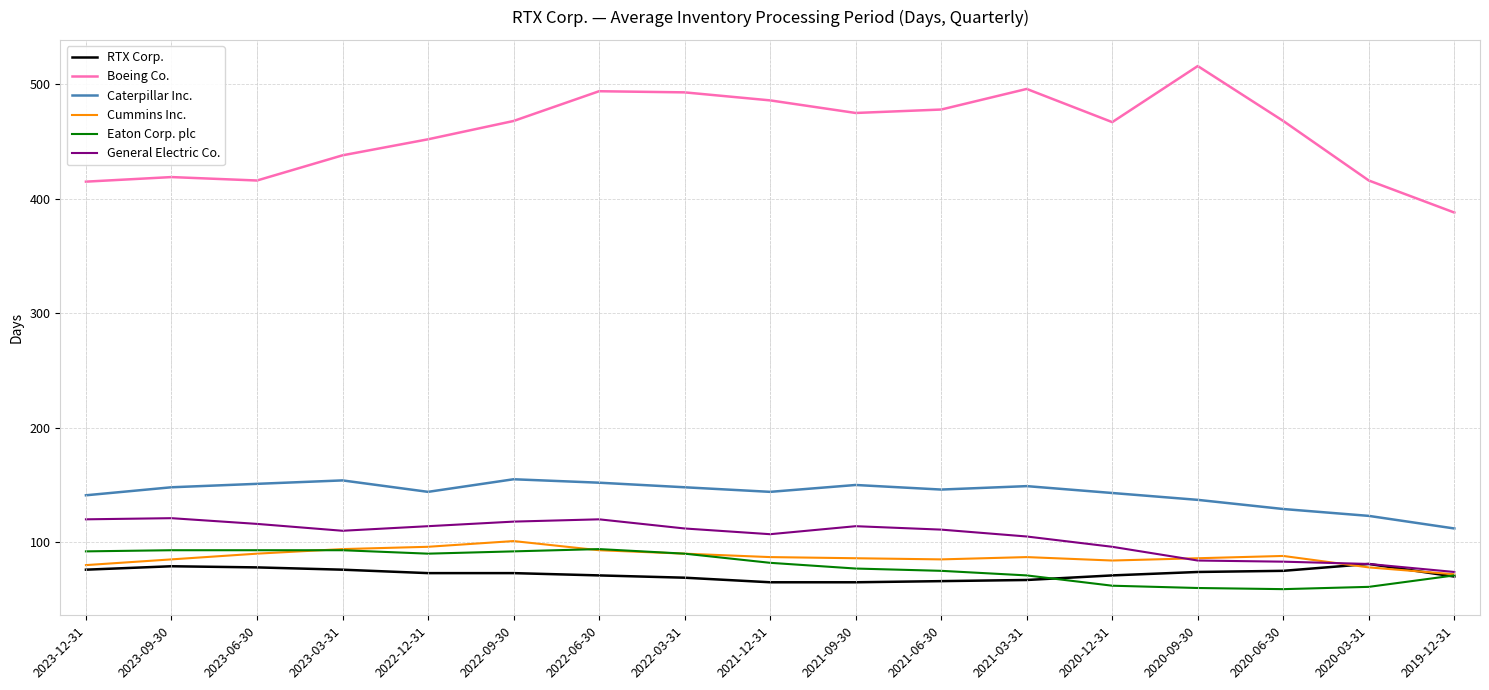

Between 2021-09-30 and 2020-12-31, which series saw the biggest shift?

General Electric Co.